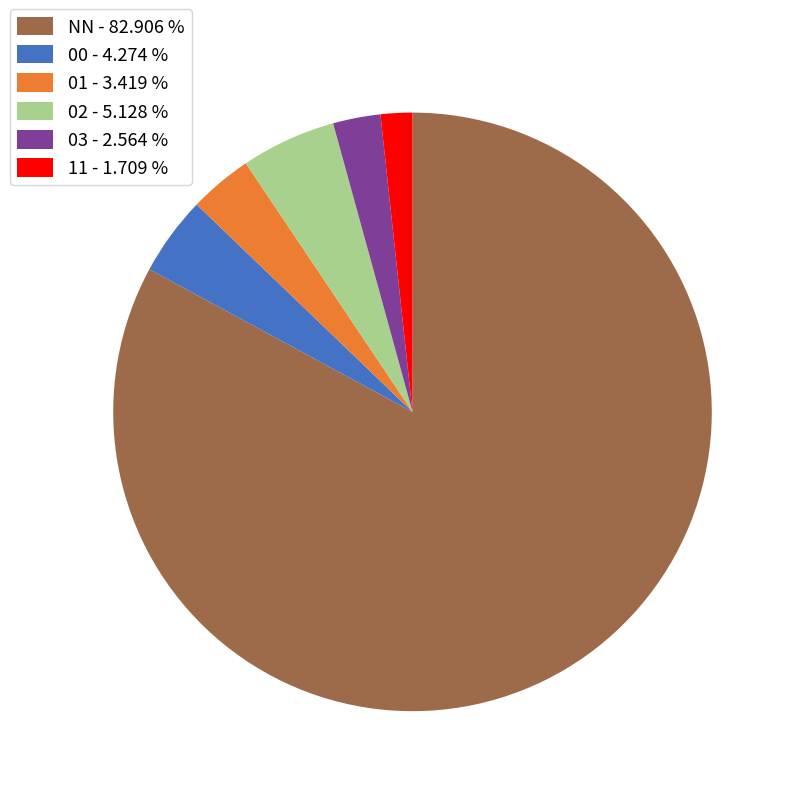

Approximately how many times larger is the value at 00 - 4.274 % compared to 11 - 1.709 %?

2.5